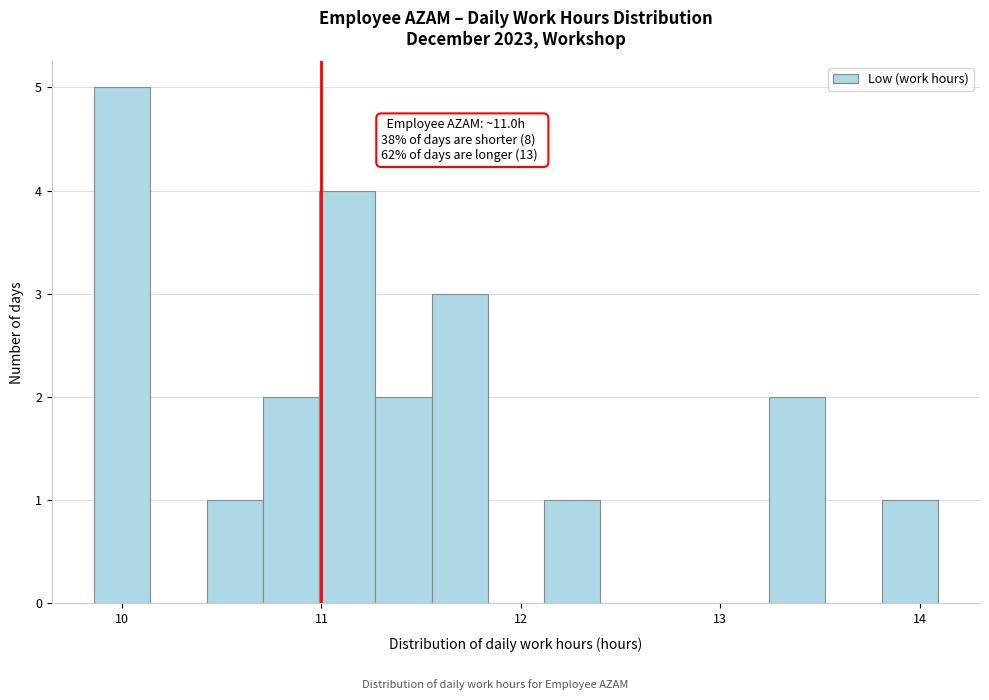

Around what value on the x-axis is the tallest bar? Give the approximate position of its centre, as read against the axis.

10.0